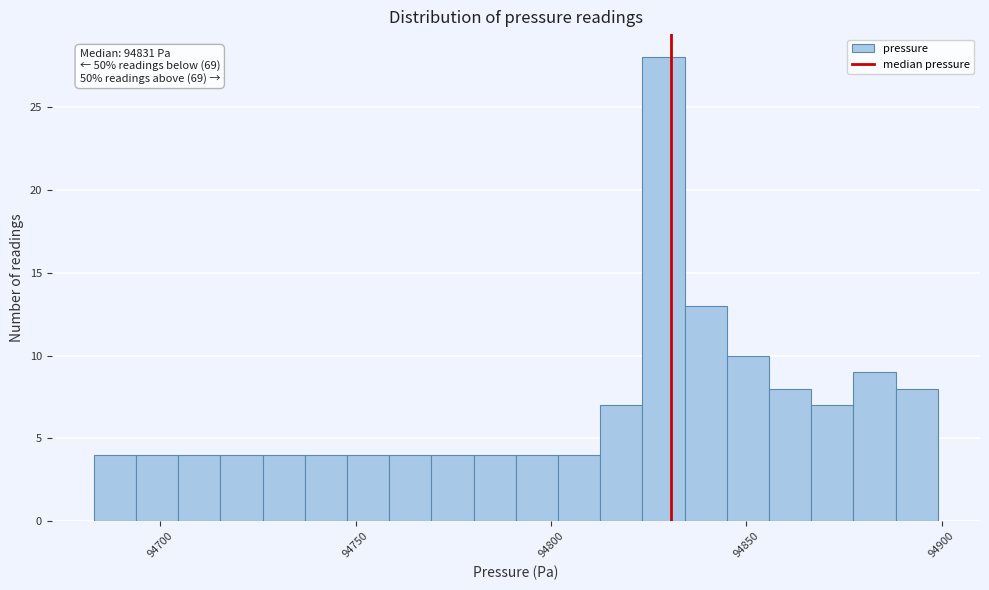

Around what value on the x-axis is the tallest bar? Give the approximate position of its centre, as read against the axis.

94830